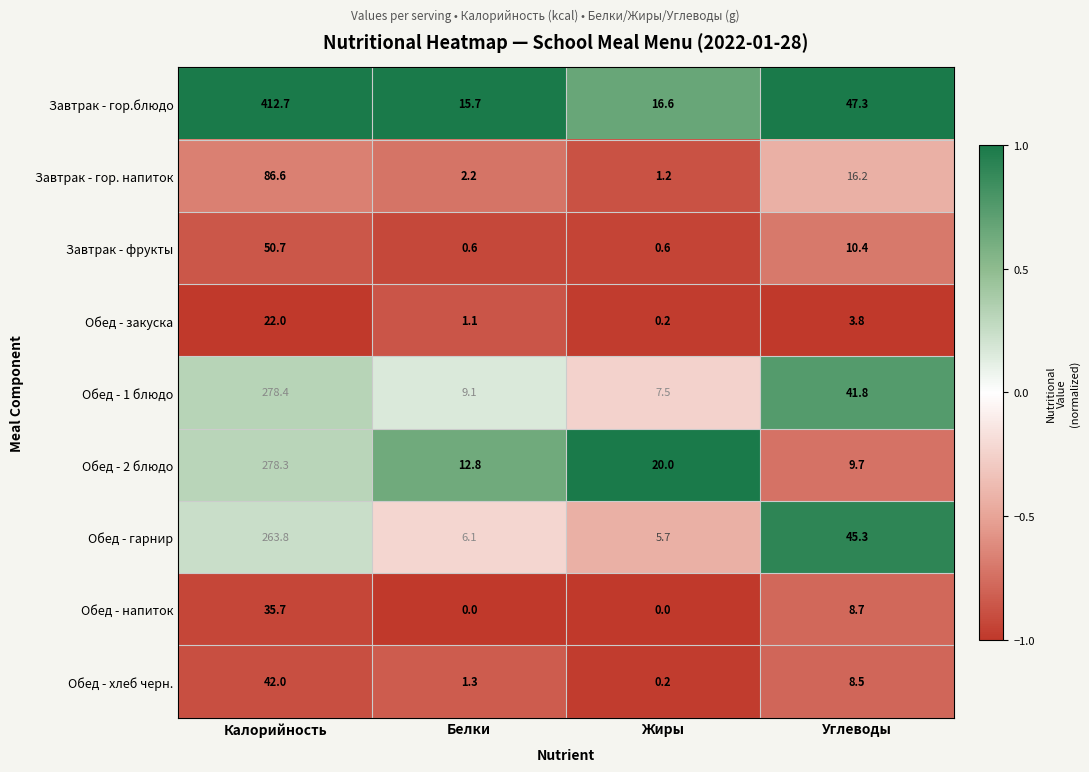

Where is Обед - 2 блюдо nearest to the value 144?

Жиры